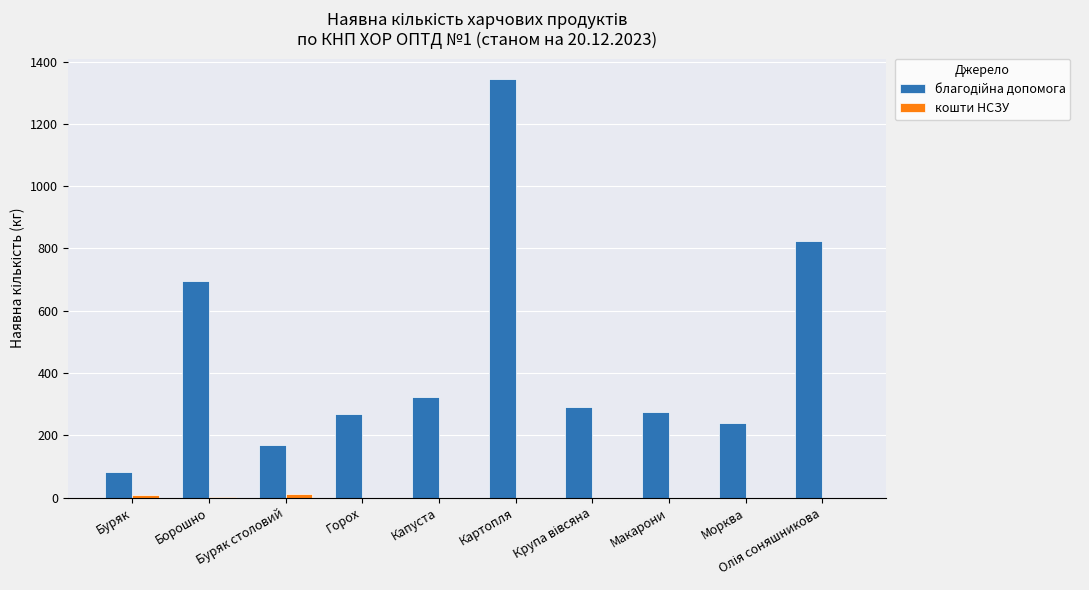

How many distinct data groups are displayed?

2